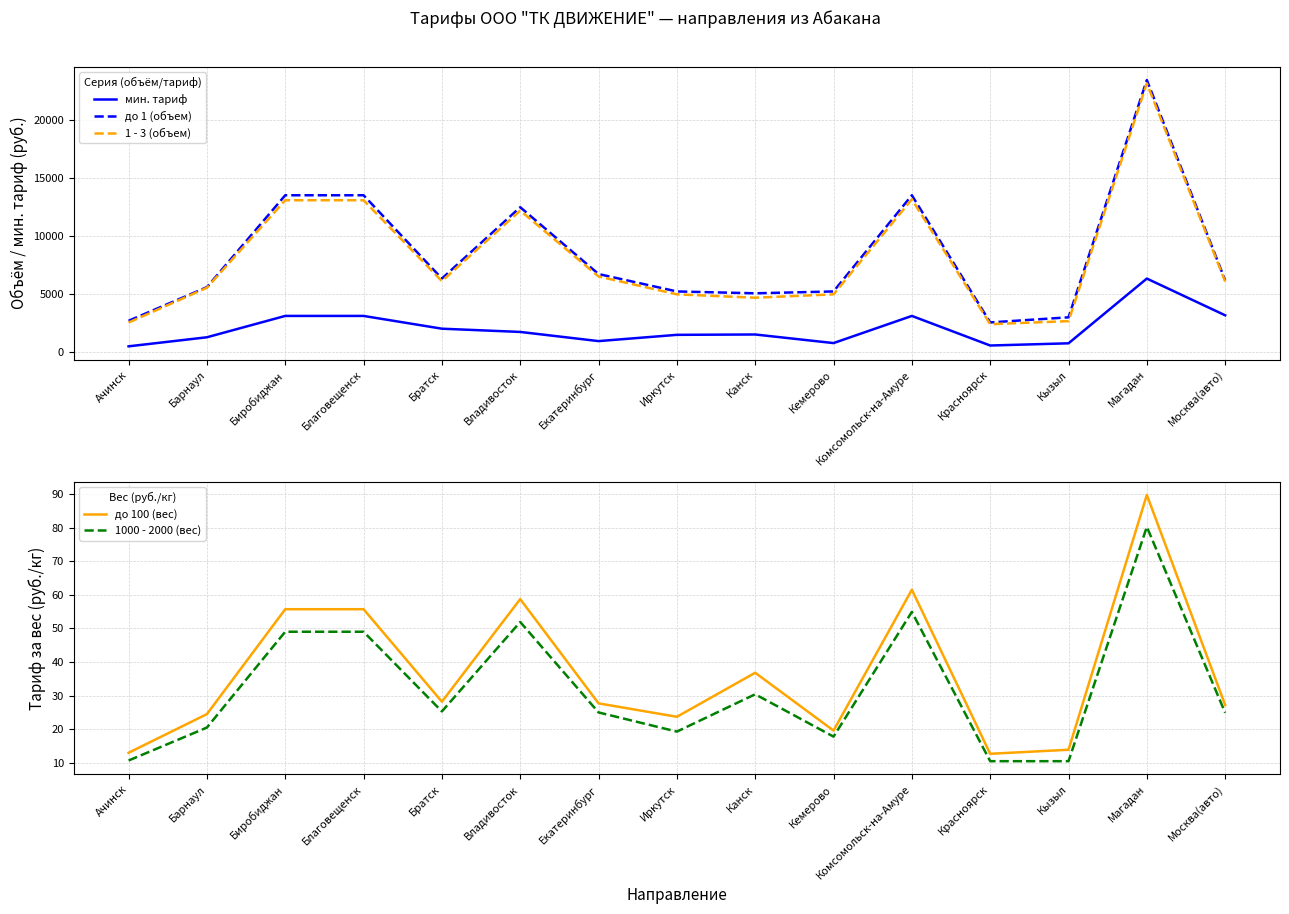

What is the label of the 6th point from the left?

Владивосток